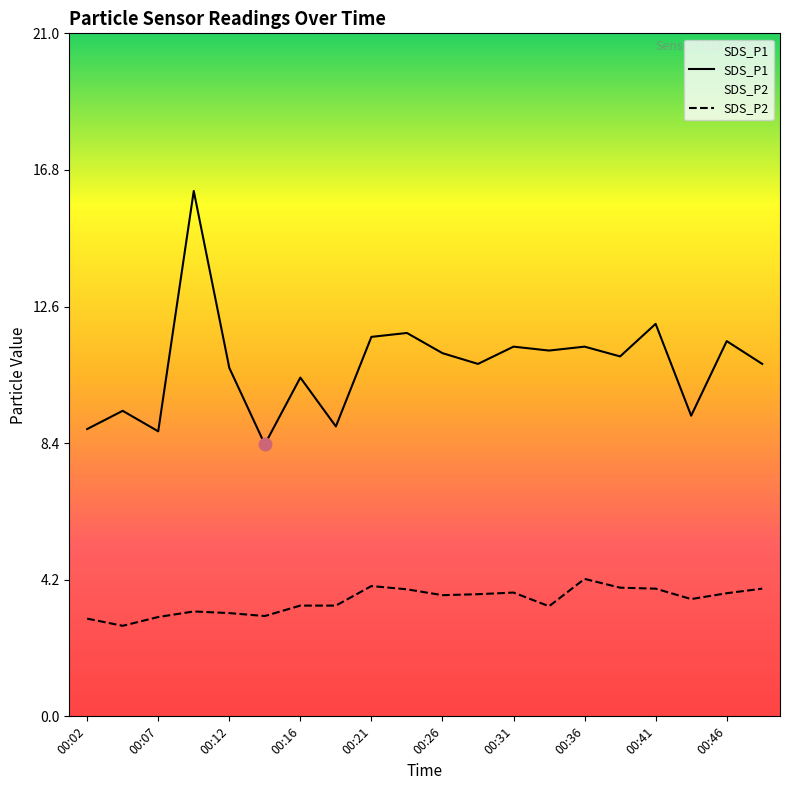

At which category is the sum across all series the highest?

00:09